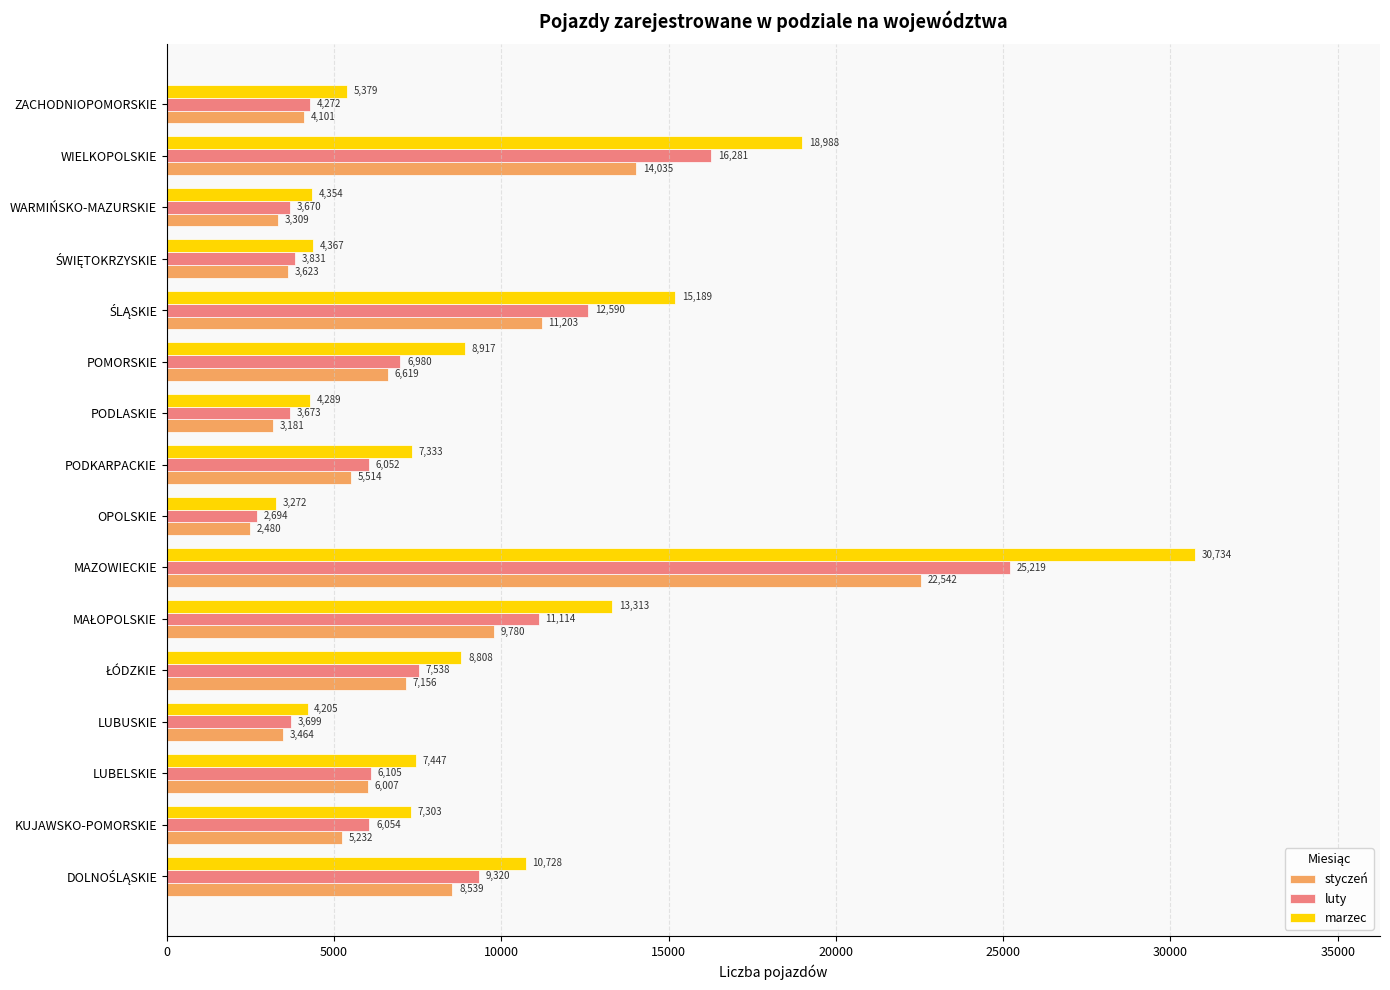

True or false: luty has a value of 1484 at WARMIŃSKO-MAZURSKIE.

False